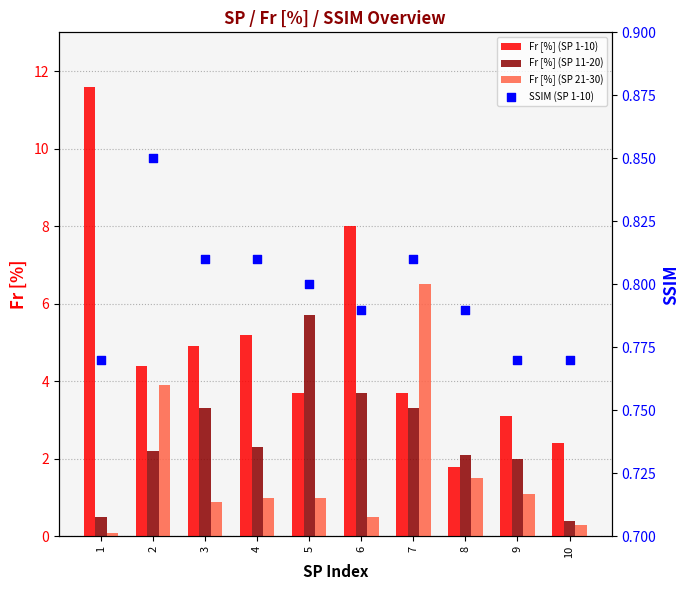

Which series contains the highest Y value?

Fr [%] (SP 1-10)